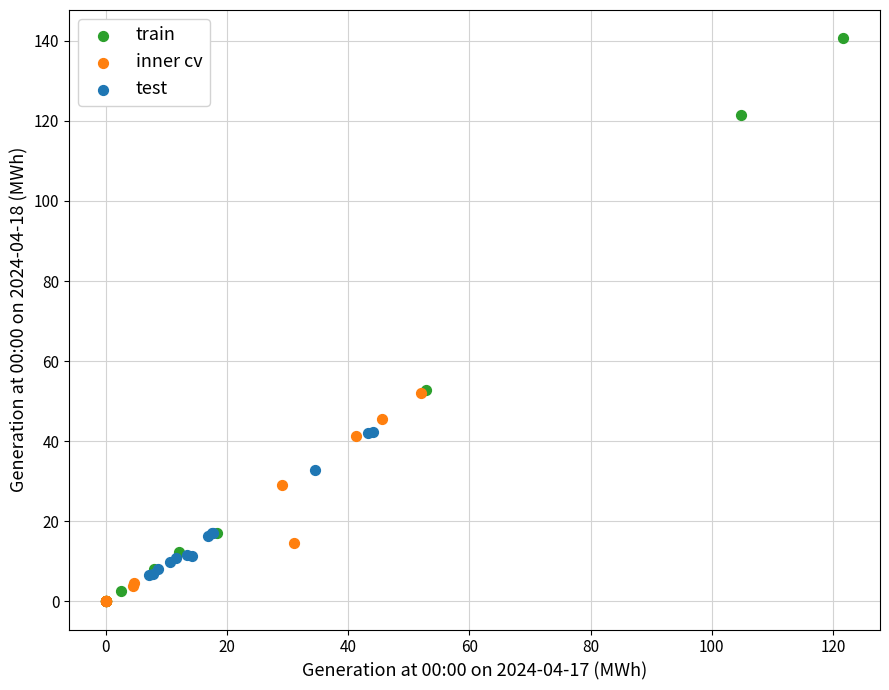

Which series contains the highest Y value?

train